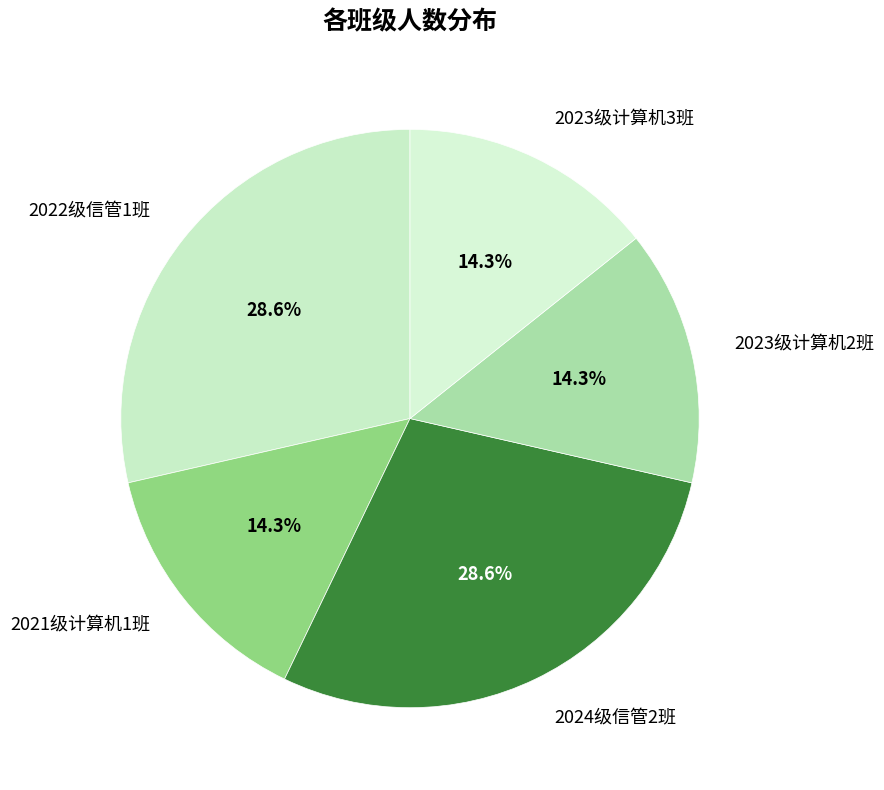

Does any single category account for the majority?

No